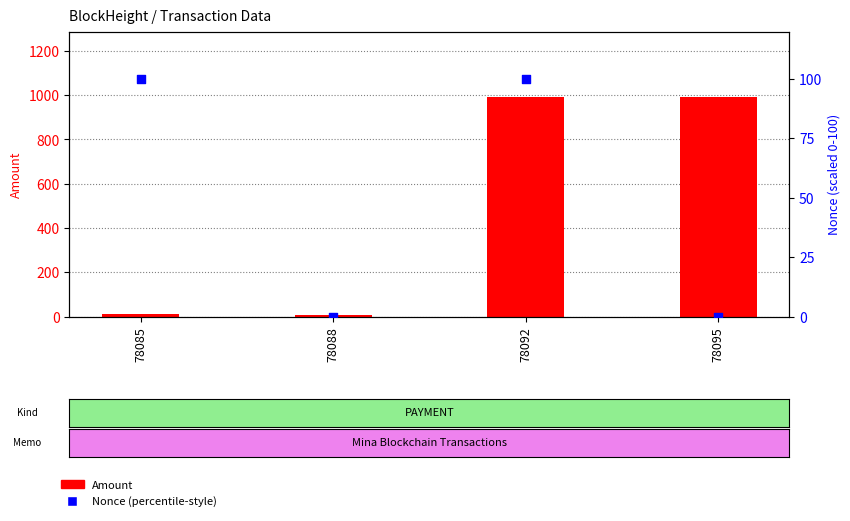

What are all the series names shown in the legend?

Amount, Nonce (percentile-style)